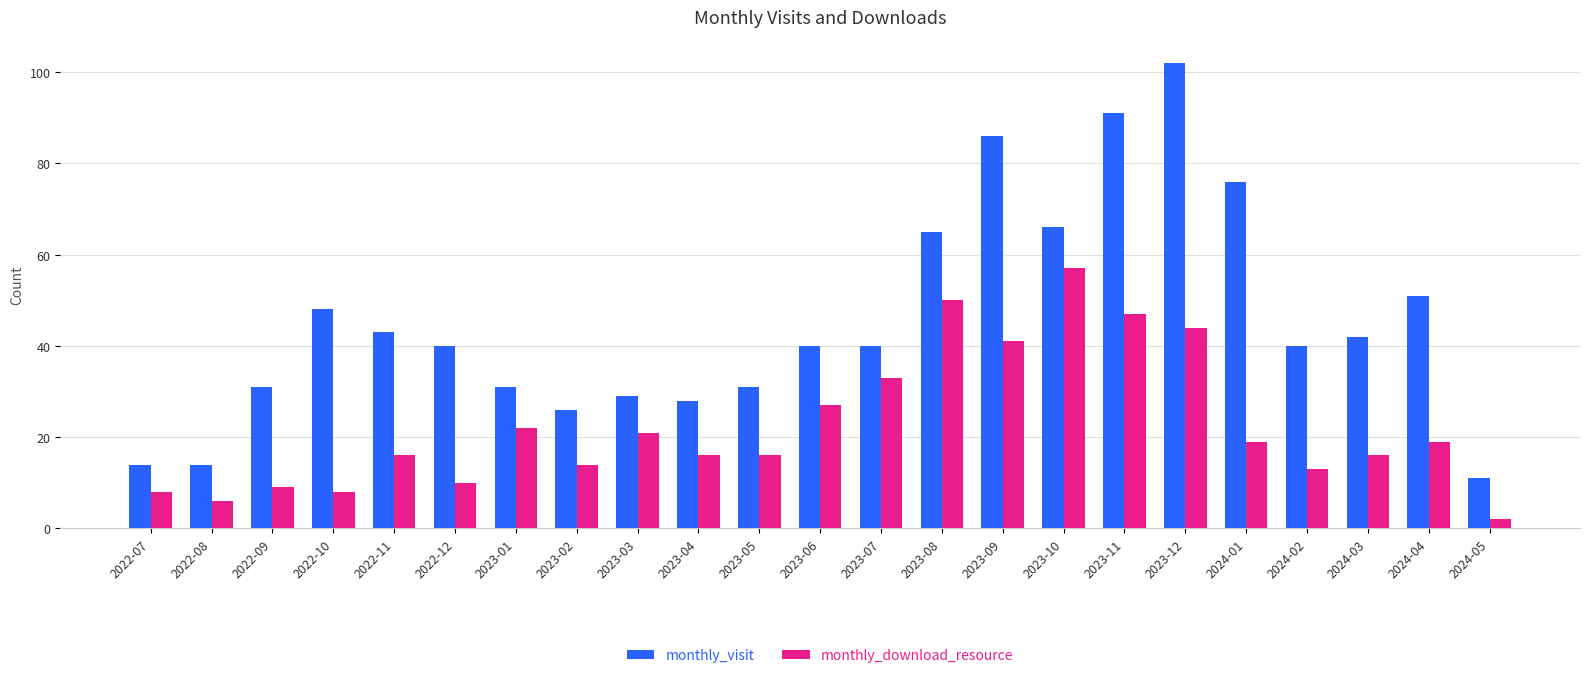

What is the label of the 6th bar from the right?

2023-12